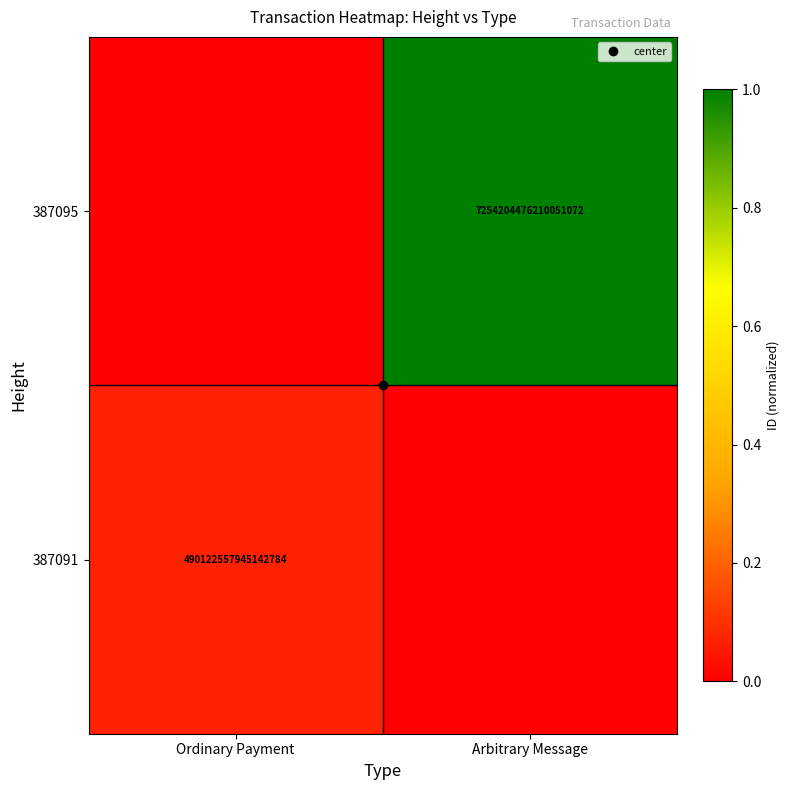

What is the difference between the maximum and minimum values in the 387091 series?

0.1